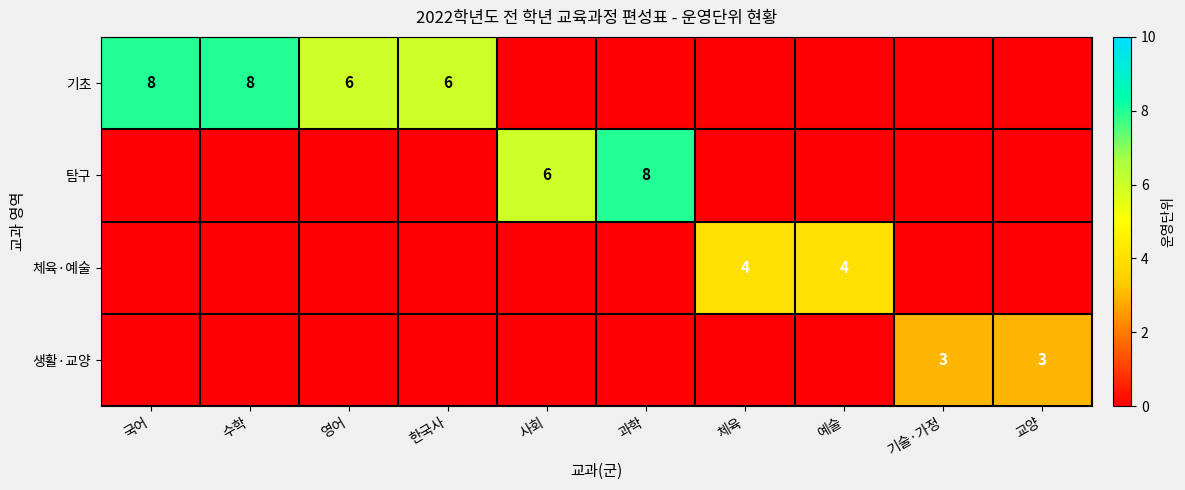

At how many categories does at least one series exceed 3?

8